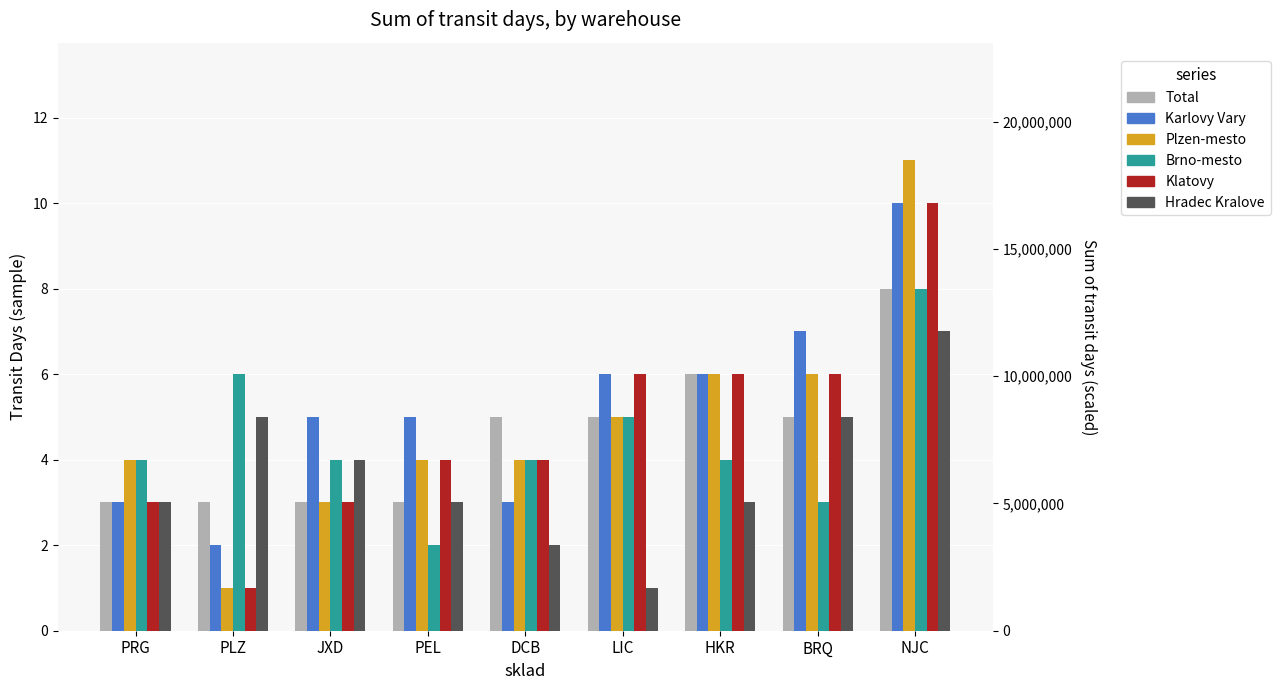

What is the label of the 4th bar from the right?

LIC